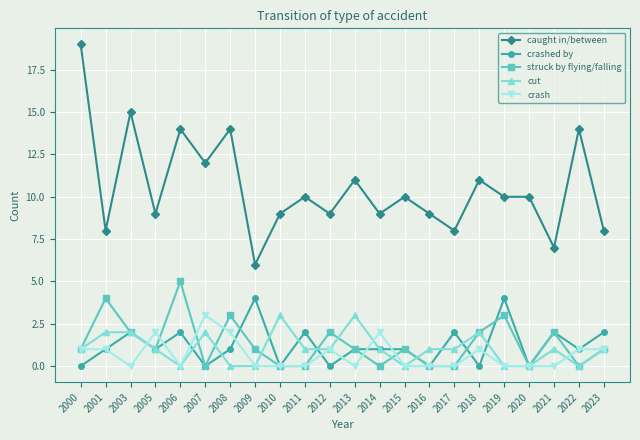

Where is caught in/between nearest to the value 12?

2007